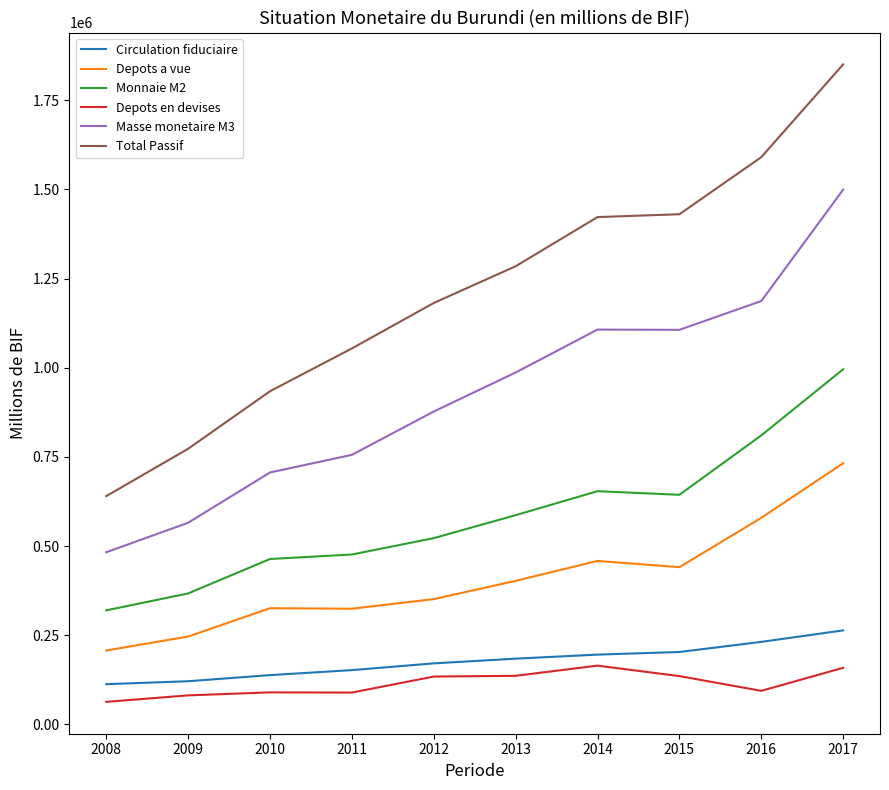

True or false: Total Passif and Monnaie M2 cross at least once.

False